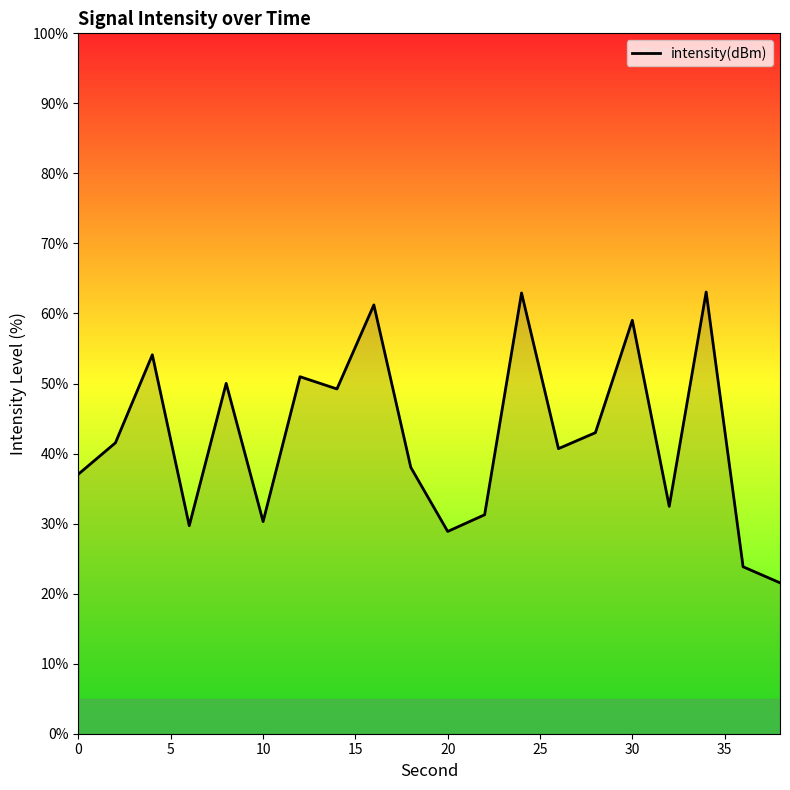

What is the difference between the maximum and minimum values?

41.5